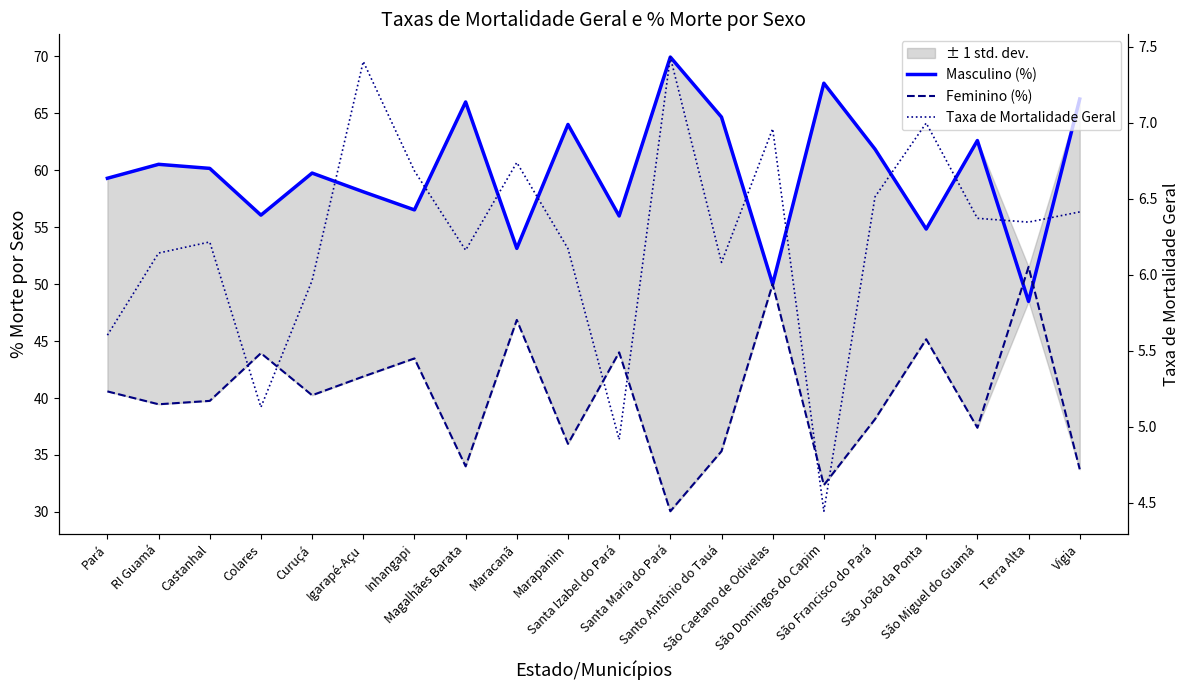

The Taxa de Mortalidade Geral series shows 10.8 at Santo Antônio do Tauá. True or false?

False